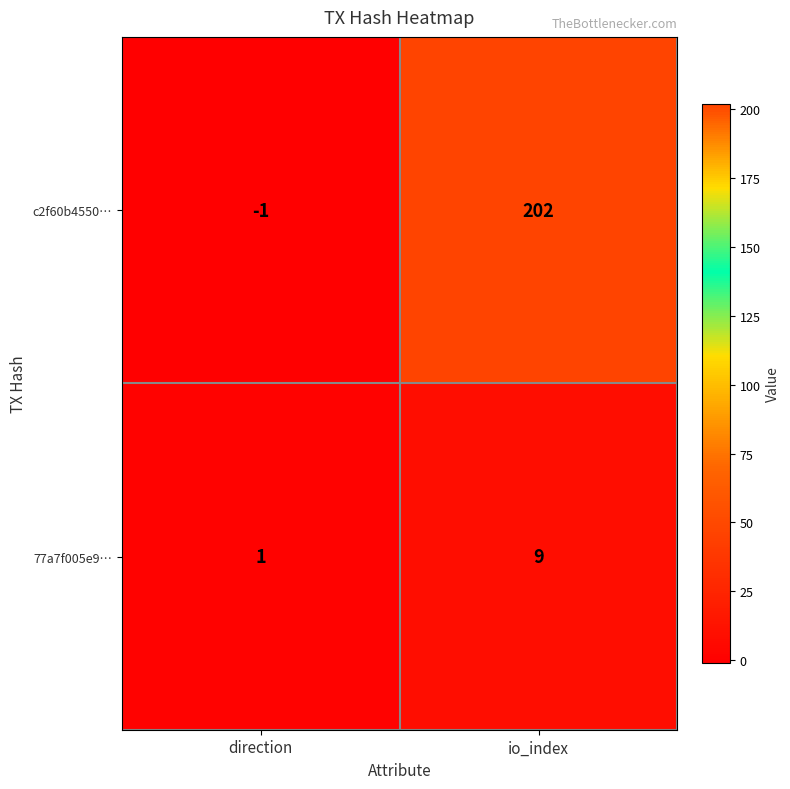

The c2f60b4550… series shows 83 at io_index. True or false?

False